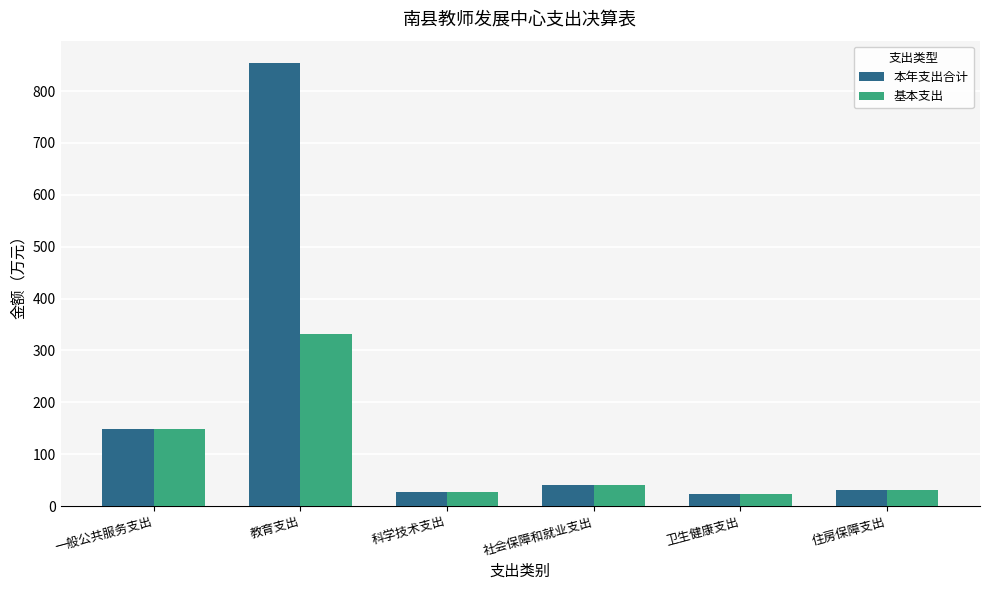

What is the greatest value displayed?

854.4